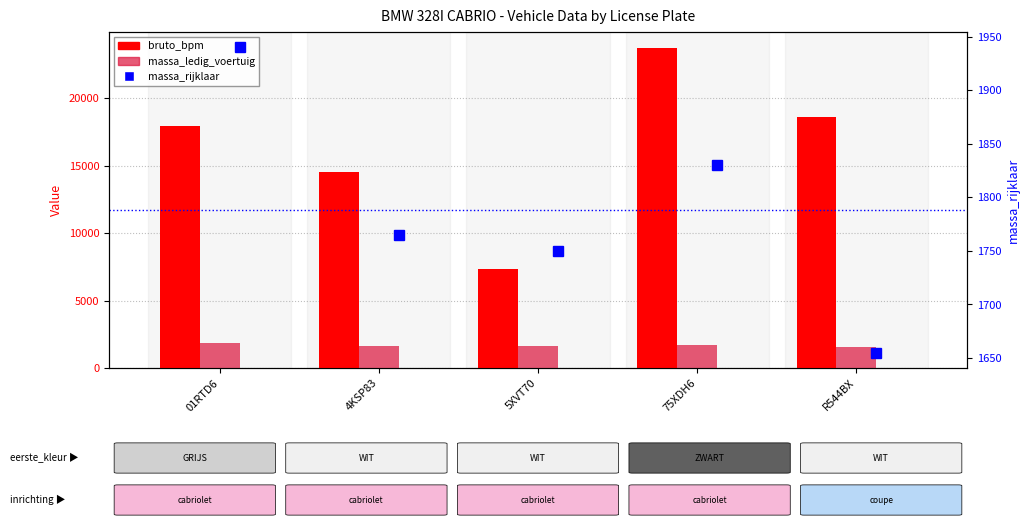

What is the spread (max minus min) of values at R544BX?

17064